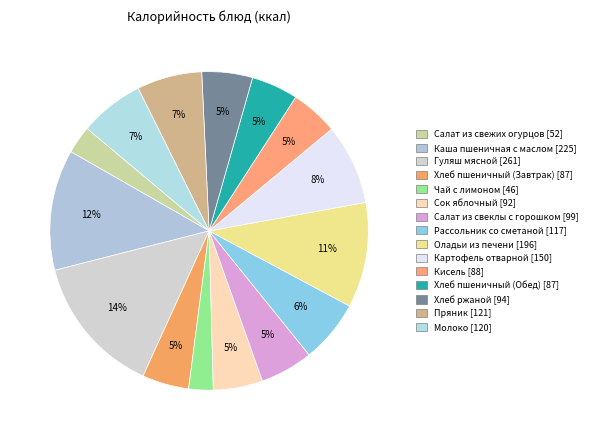

To the nearest percent, what percentage of the pie is Салат из свежих огурцов?

3%